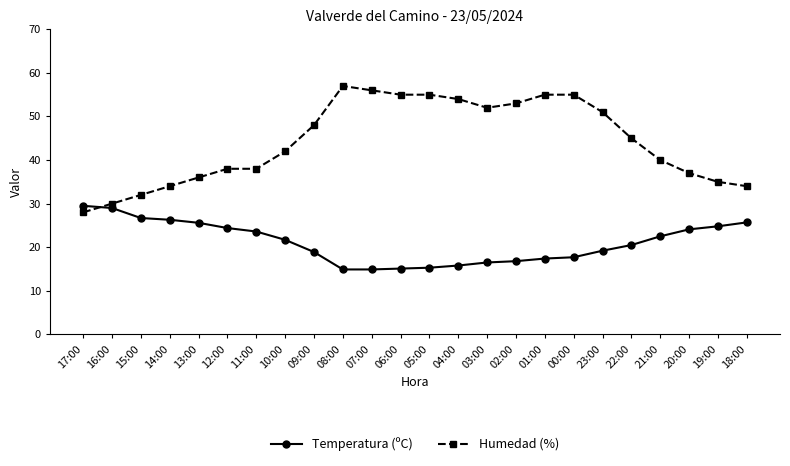

At 04:00, list the series in order from smallest to largest.

Temperatura (ºC), Humedad (%)